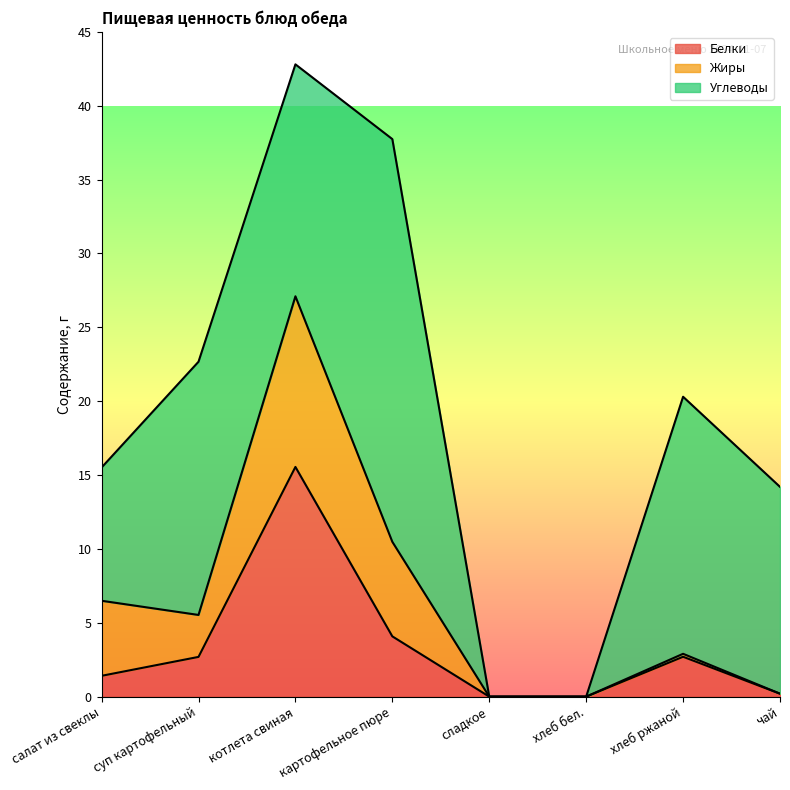

How many values in Жиры are above zero?

5